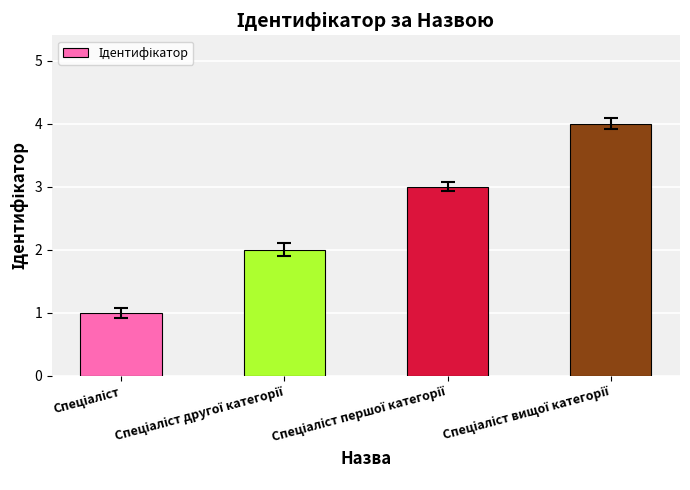

What is the minimum value shown in the chart?

1